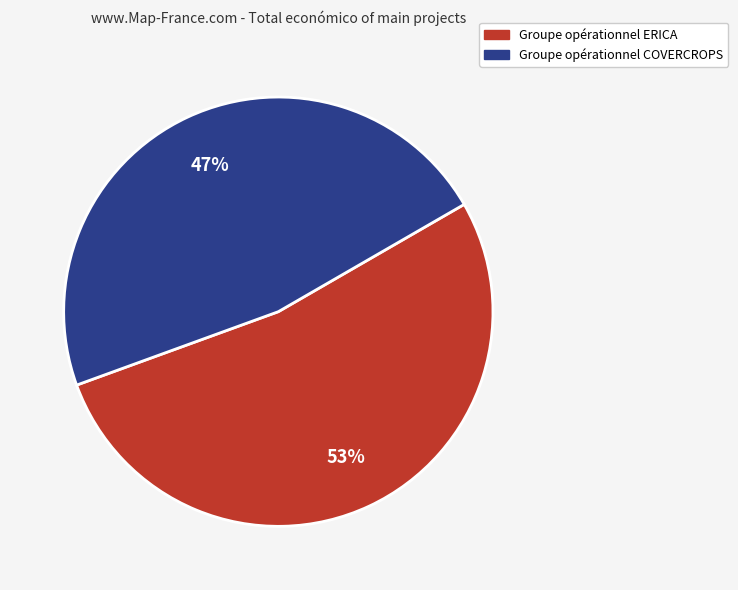

The Groupe opérationnel COVERCROPS slice represents 37% of the pie. True or false?

False